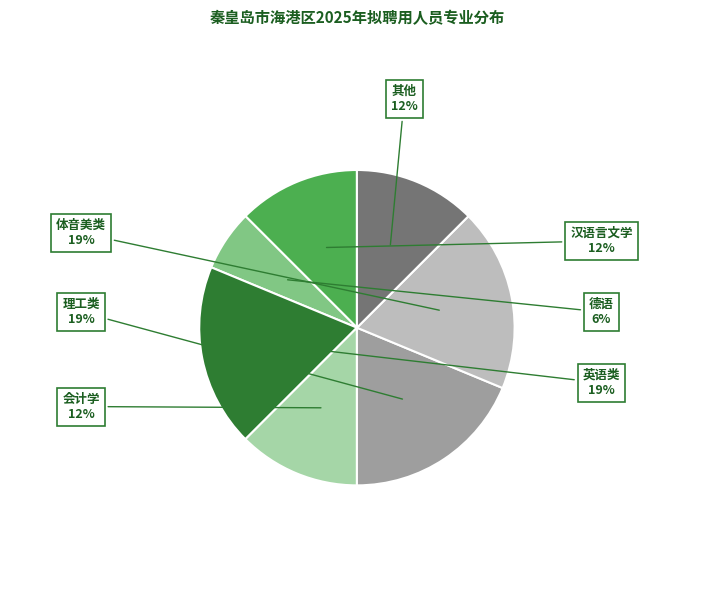

Count the number of slices in the pie.

7